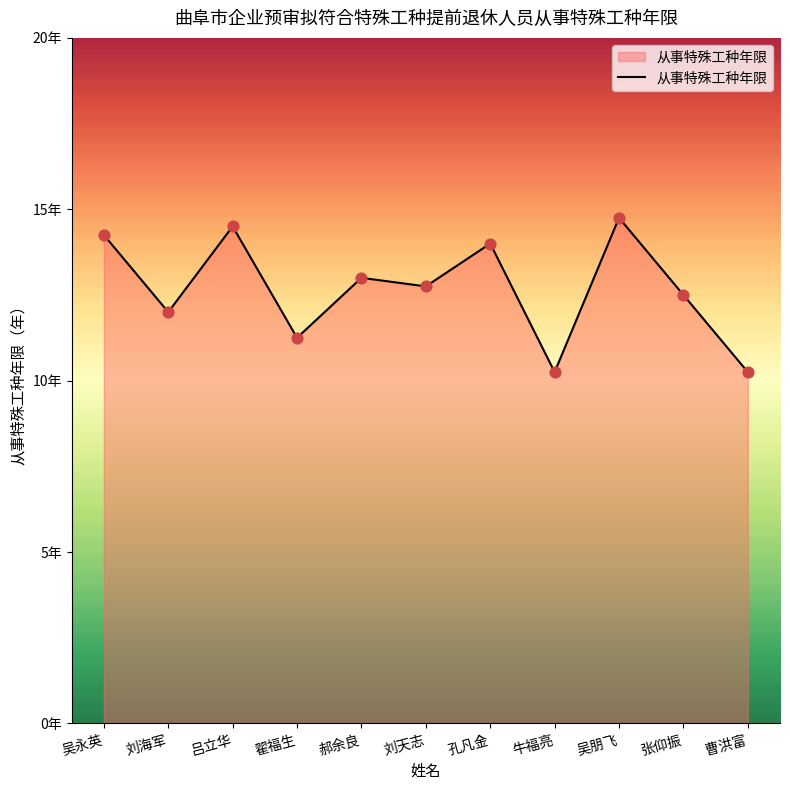

What is the change in value from 吕立华 to 吴朋飞?

+0.2